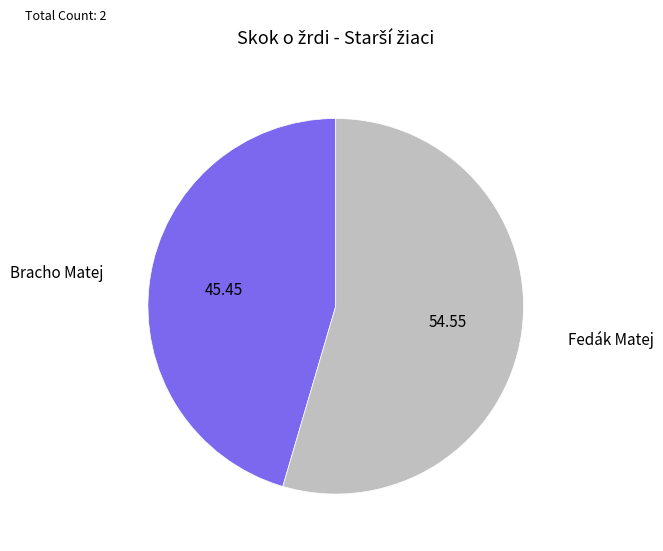

Is there a majority slice in this chart?

Yes